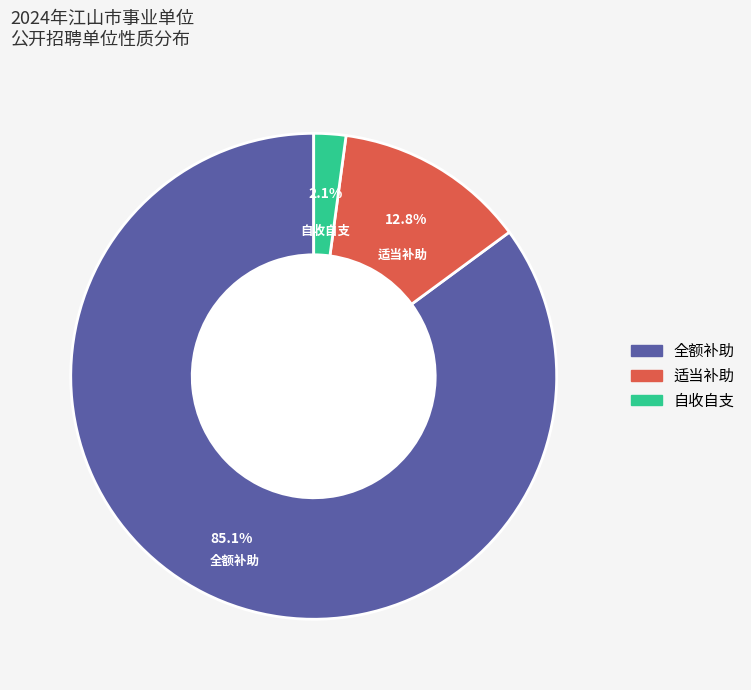

What is the largest slice in the pie chart?

全额补助